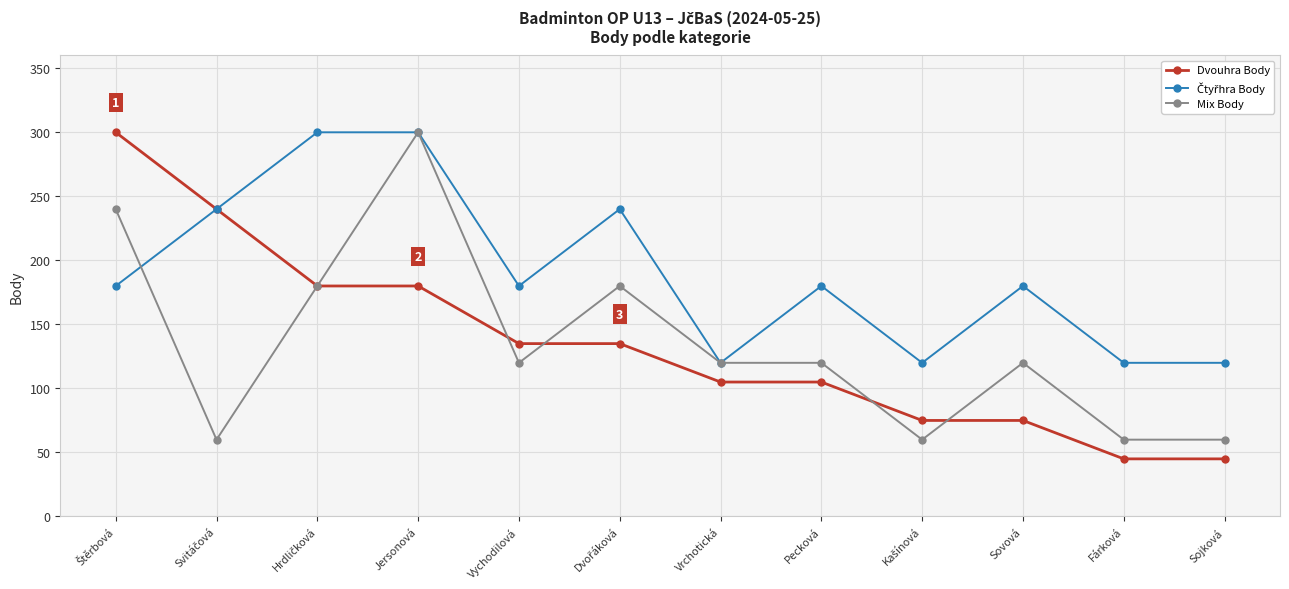

At how many categories does at least one series exceed 272?

3